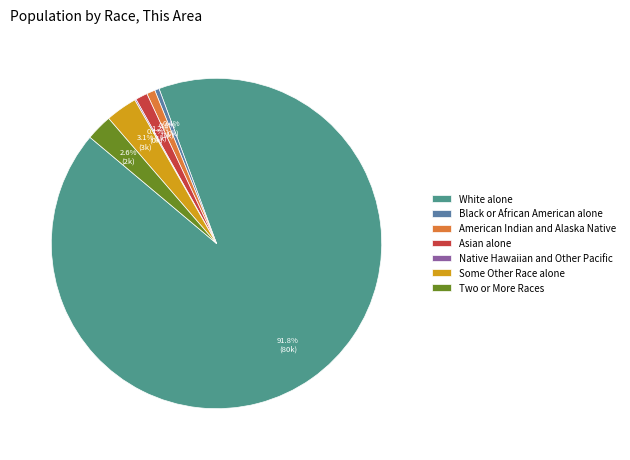

What is the change in value from White alone to American Indian and Alaska Native?

-79370